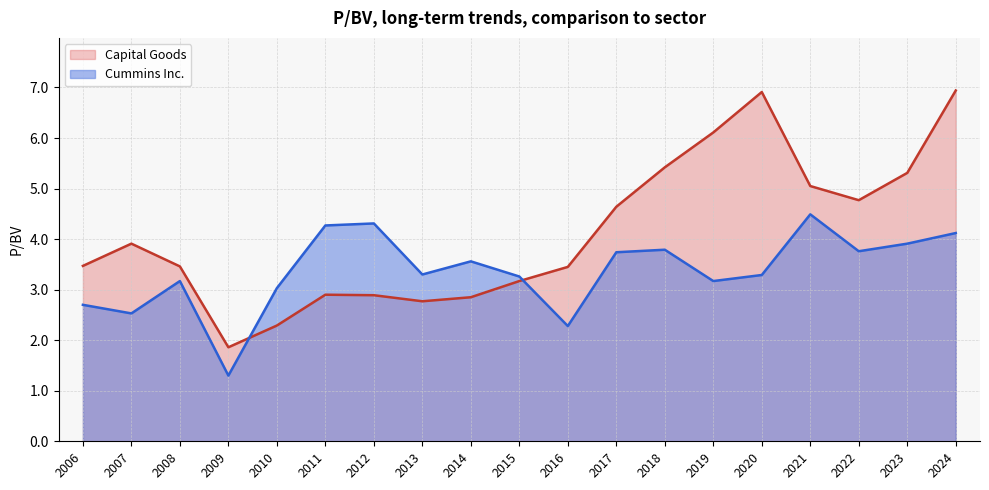

Reading left to right, transcribe all the data shown in this chart.

Capital Goods: 2024=6.9	2023=5.3	2022=4.8	2021=5.0	2020=6.9	2019=6.1	2018=5.4	2017=4.6	2016=3.5	2015=3.2	2014=2.9	2013=2.8	2012=2.9	2011=2.9	2010=2.3	2009=1.9	2008=3.5	2007=3.9	2006=3.5
Cummins Inc.: 2024=4.1	2023=3.9	2022=3.8	2021=4.5	2020=3.3	2019=3.2	2018=3.8	2017=3.7	2016=2.3	2015=3.3	2014=3.6	2013=3.3	2012=4.3	2011=4.3	2010=3.0	2009=1.3	2008=3.2	2007=2.5	2006=2.7